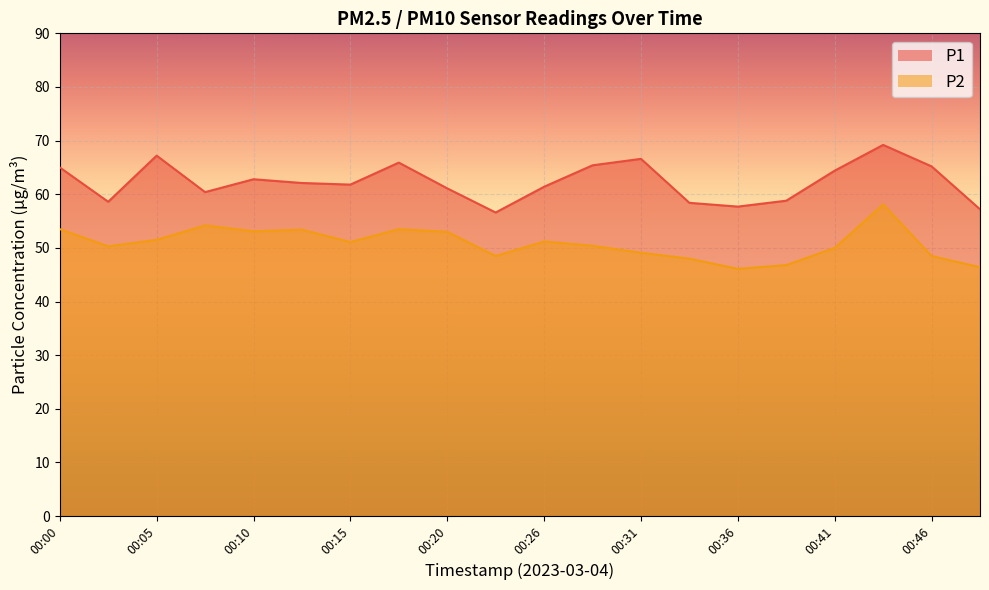

The P1 series shows 82.2 at 00:48. True or false?

False